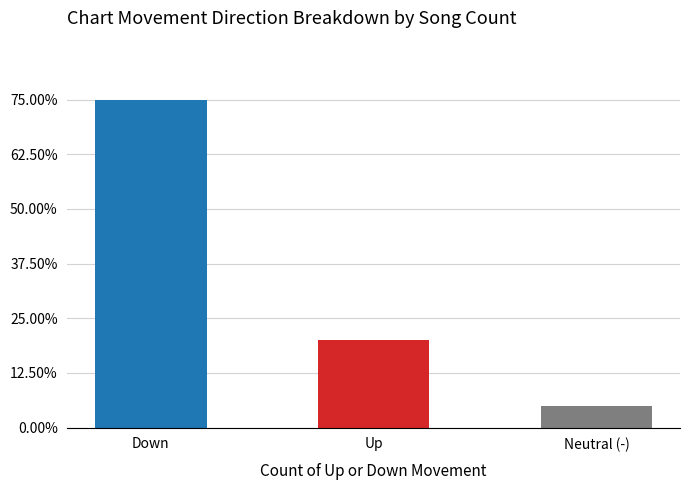

What is the average value?

13